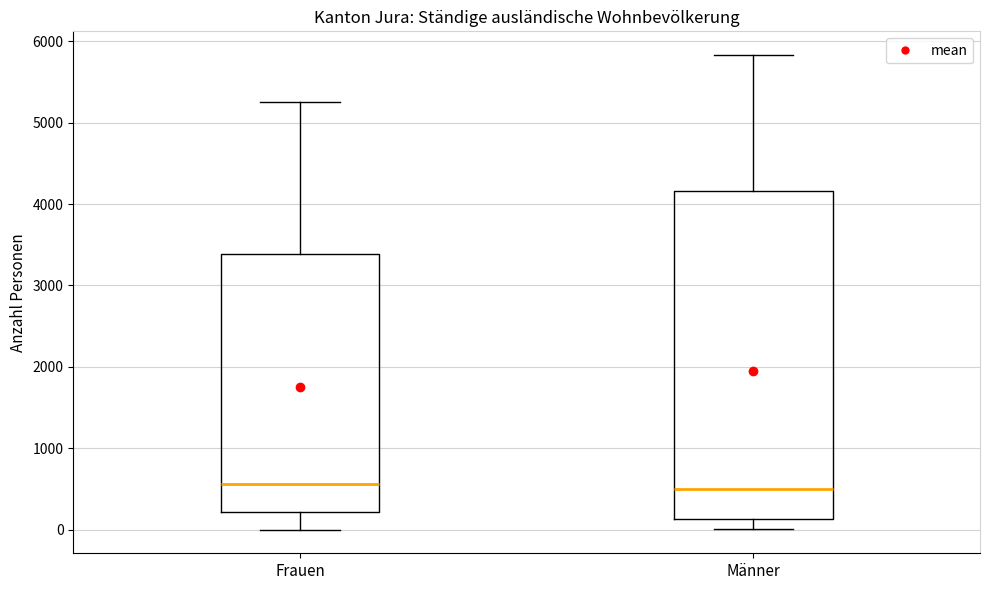

Where is the upper edge of the box for Männer on the y-axis? The values are not printed on the chart, so give them approximately, as read against the axis.

4200